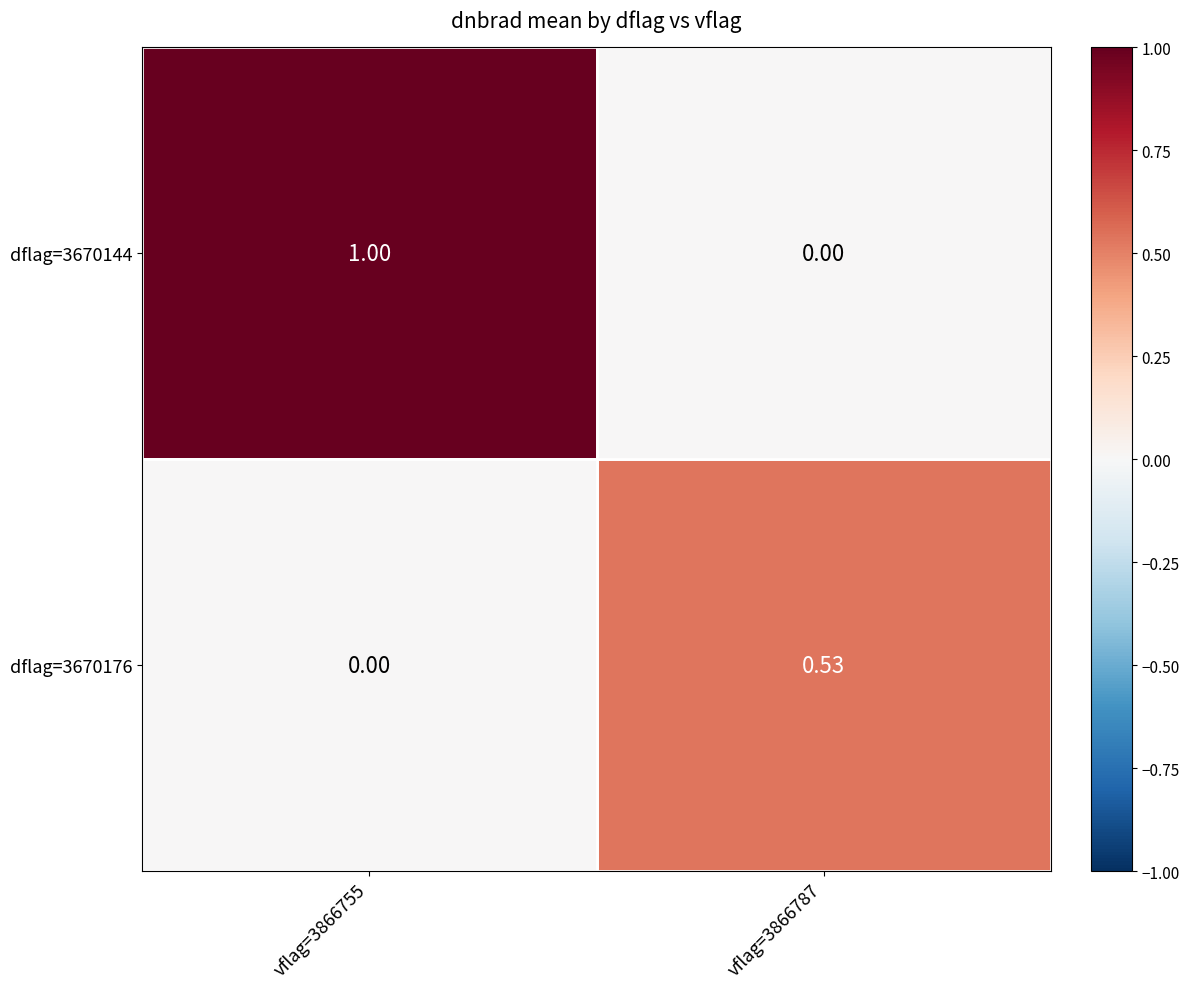

How many positive values does the dflag=3670176 series have?

1